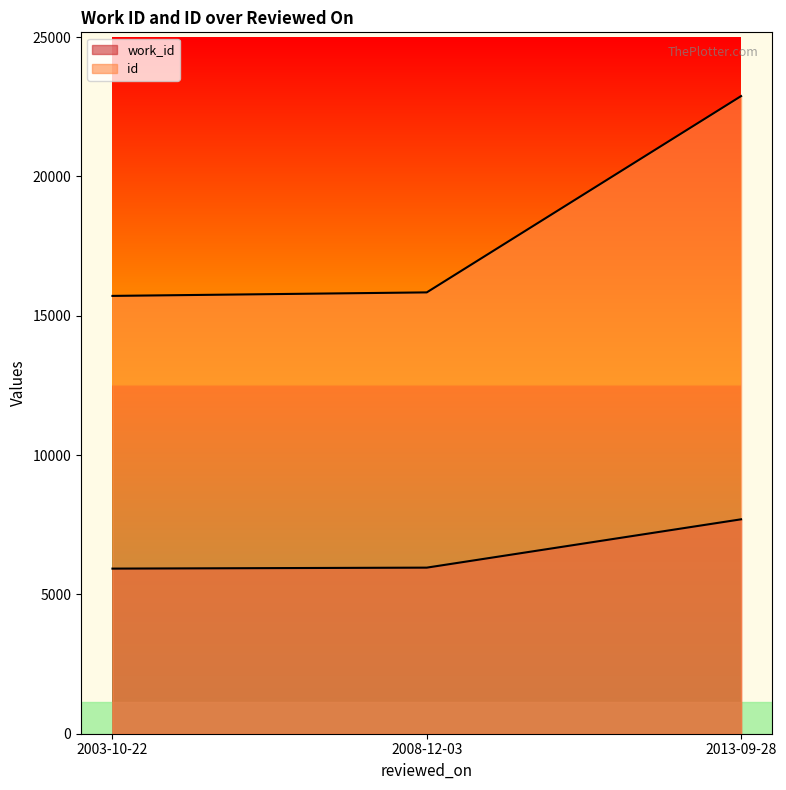

Which category has the highest value in the work_id series?

2013-09-28